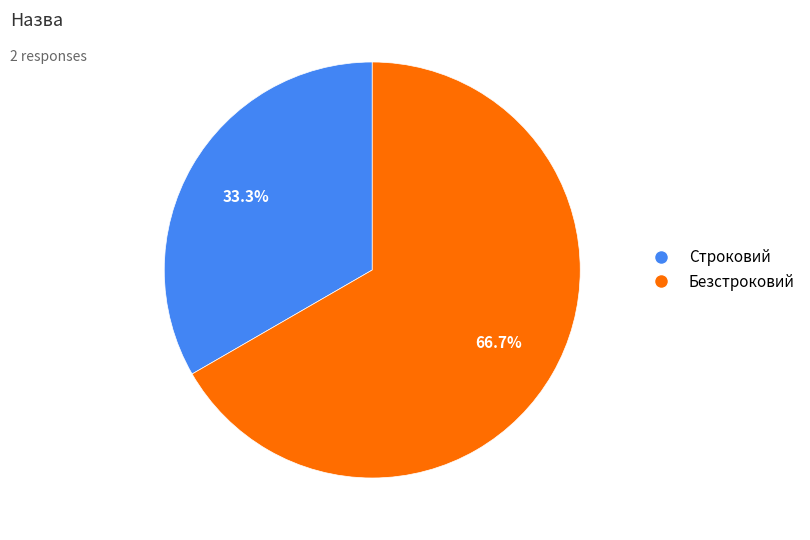

Count the number of slices in the pie.

2